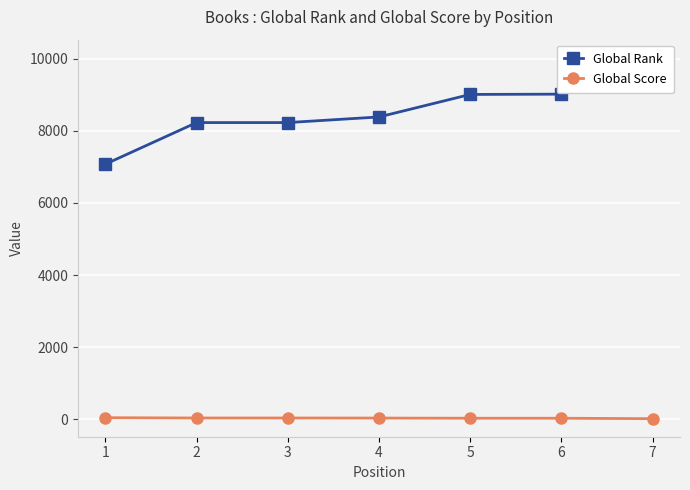

The Global Score series shows 49 at 5. True or false?

False